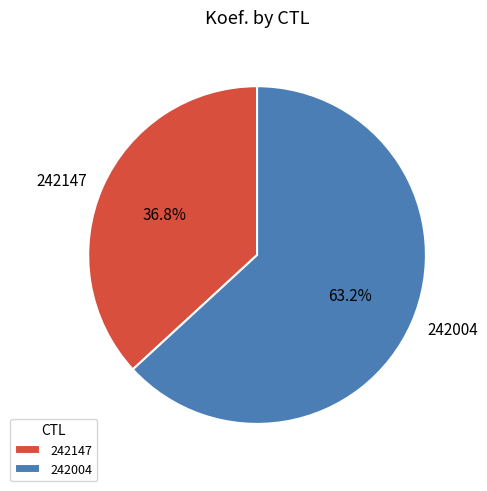

What percentage is the 242147 slice, to the nearest percent?

37%